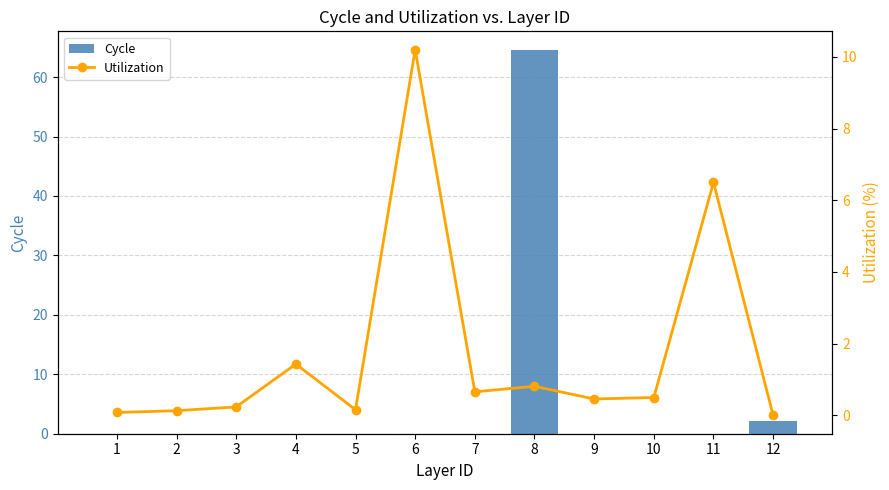

Reading left to right, what are all the values shown in this chart?

Cycle: 1=0.0	2=0.0	3=0.0	4=0.0	5=0.0	6=0.0	7=0.0	8=64.5	9=0.0	10=0.0	11=0.0	12=2.1
Utilization: 1=0.1	2=0.1	3=0.2	4=1.4	5=0.2	6=10.2	7=0.7	8=0.8	9=0.5	10=0.5	11=6.5	12=0.0